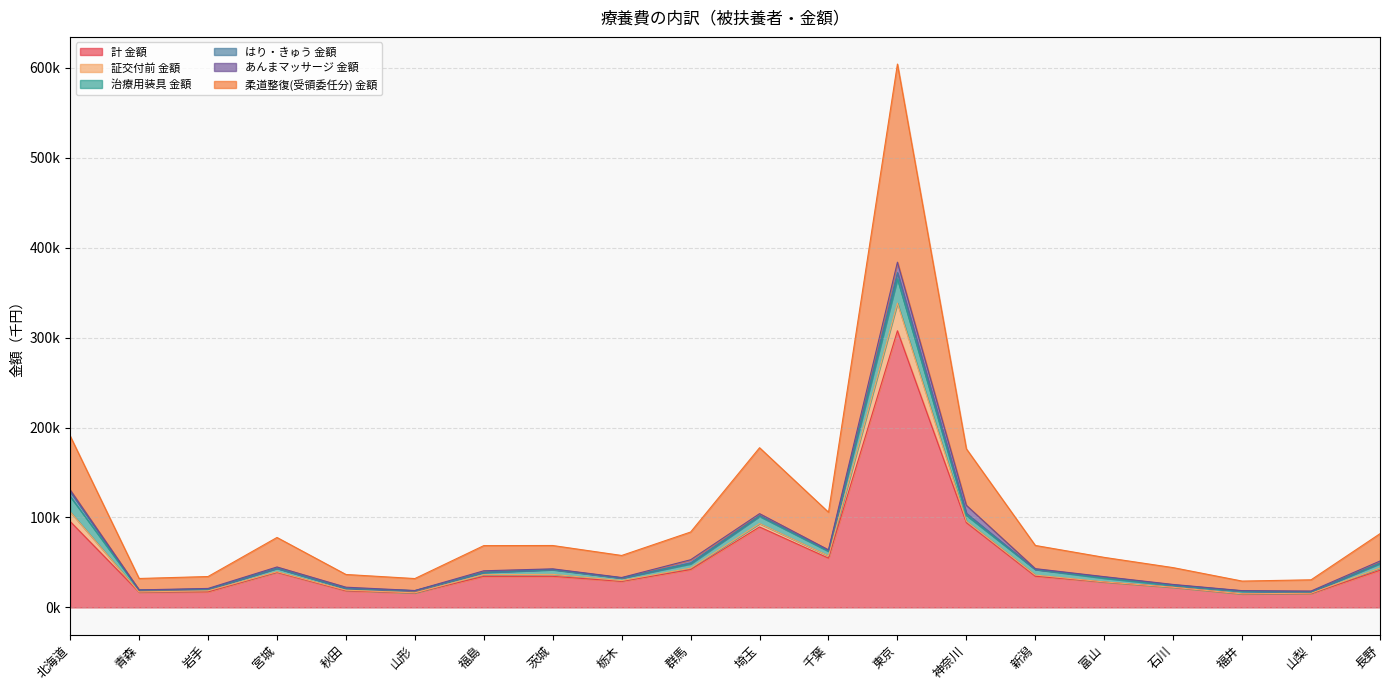

True or false: 証交付前 金額 and 柔道整復(受領委任分) 金額 cross at least once.

False